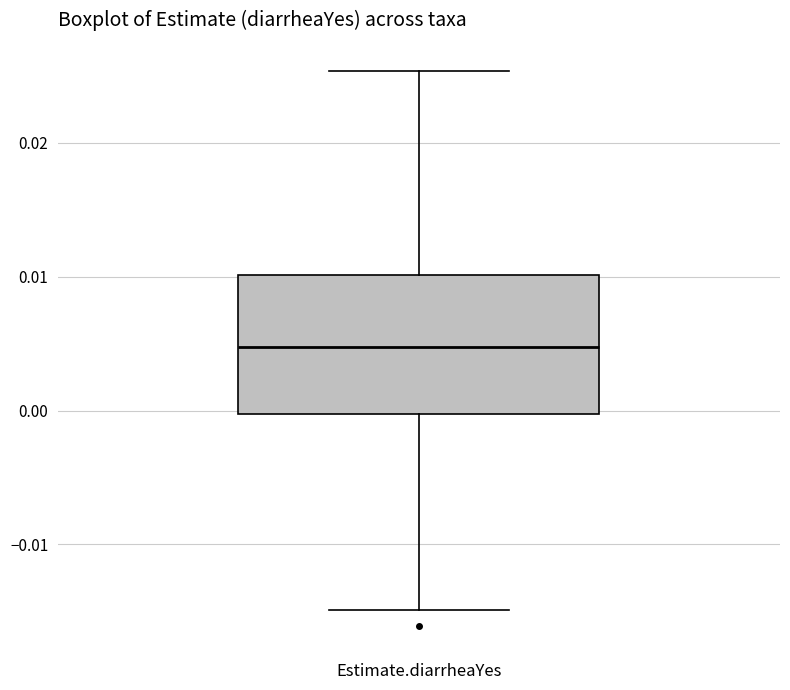

Read this box plot against the y-axis: the position of the median line, the range covered by the box, and the ends of both whiskers. The values are not printed on the chart, so give them approximately, as read against the axis.

median 0.005, box 0.000 to 0.010, whiskers -0.015 to 0.025